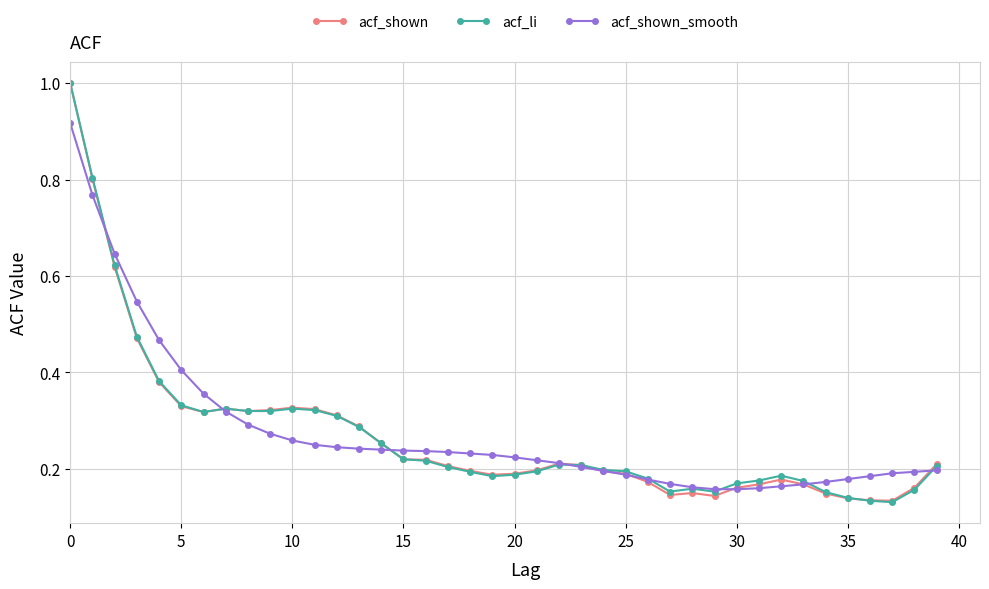

What is the maximum value shown in the chart?

1.0